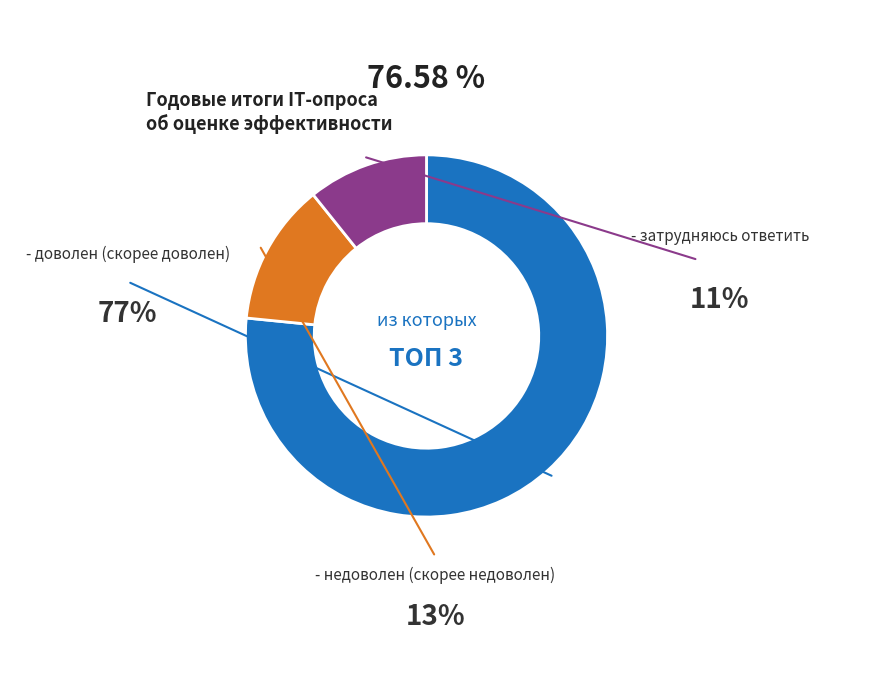

Is there any slice that represents more than half of the pie?

Yes